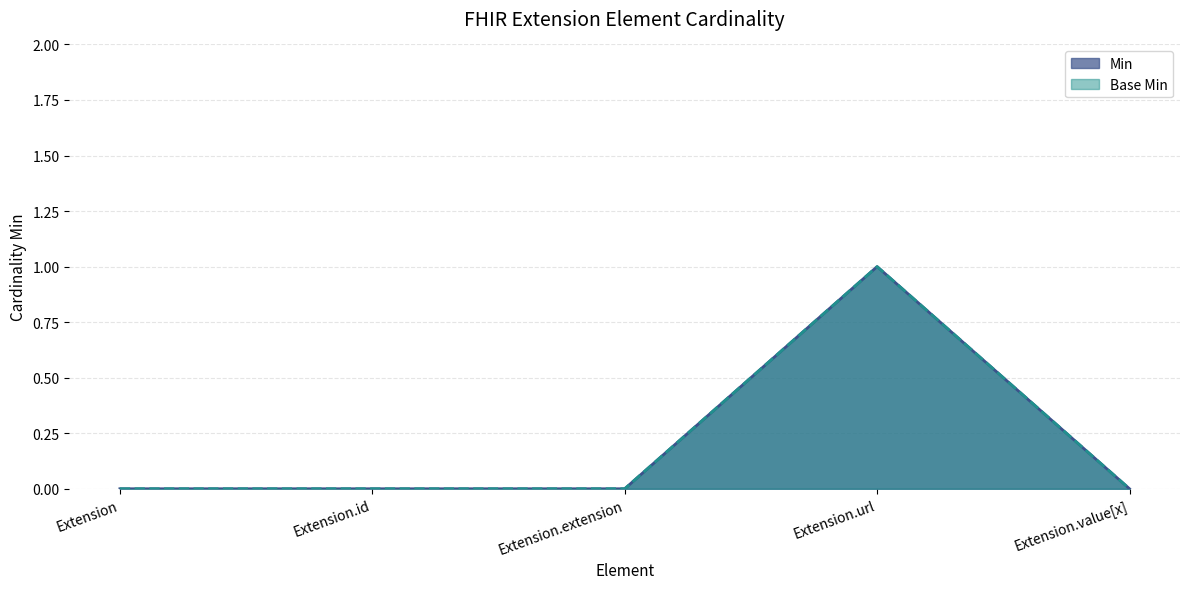

Reading left to right, transcribe all the data shown in this chart.

Min: Extension=0	Extension.id=0	Extension.extension=0	Extension.url=1	Extension.value[x]=0
Base Min: Extension=0	Extension.id=0	Extension.extension=0	Extension.url=1	Extension.value[x]=0